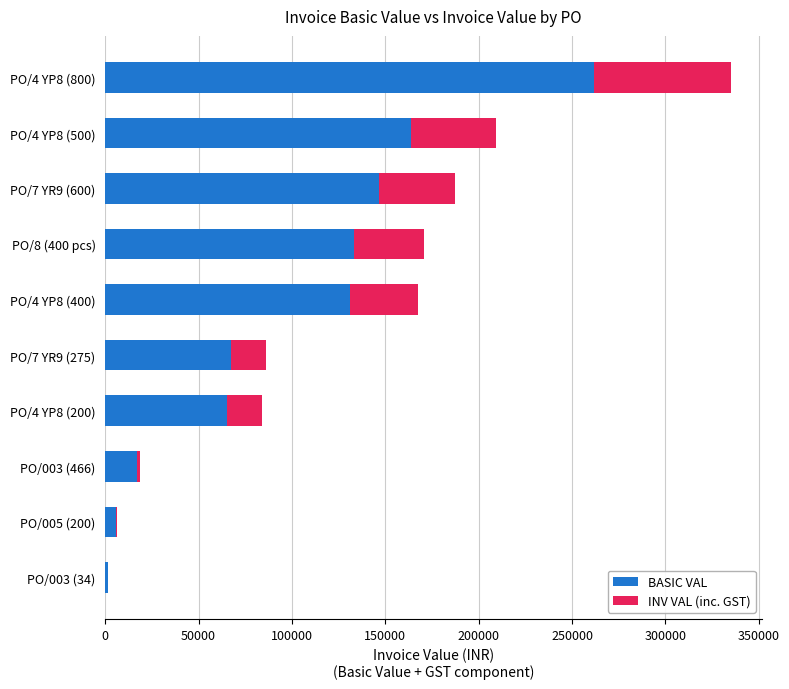

At which category is the sum across all series the highest?

PO/4 YP8 (800)